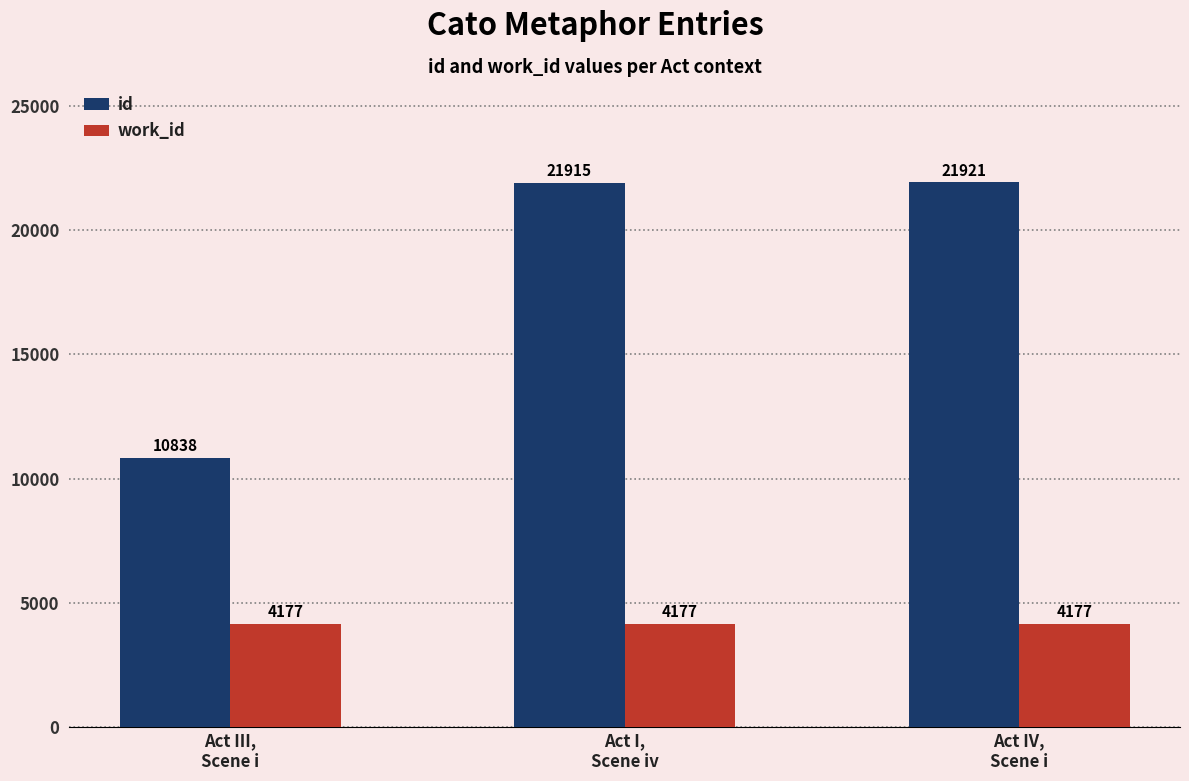

Read the work_id value at Act IV,
Scene i.

4177